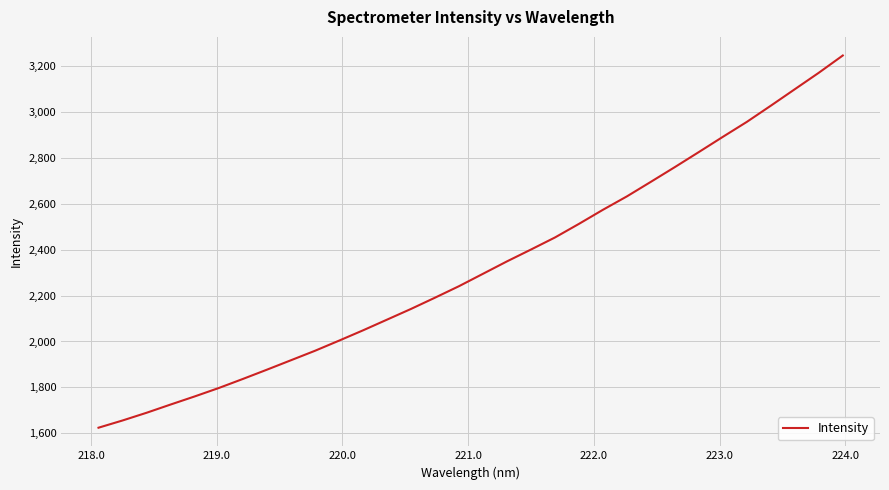

What is the smallest value displayed?

1624.5